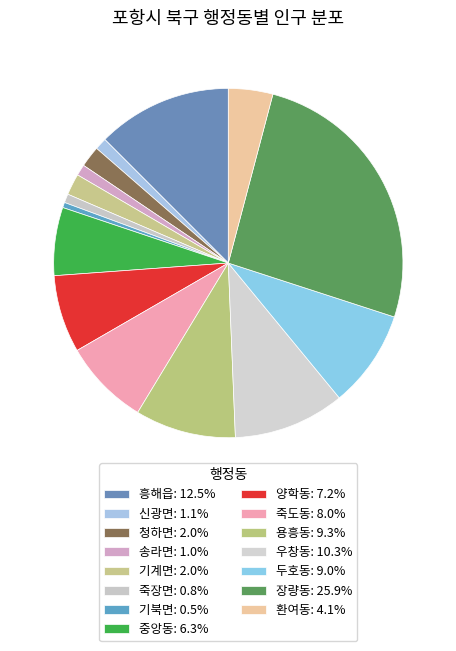

How many segments does this pie chart have?

15